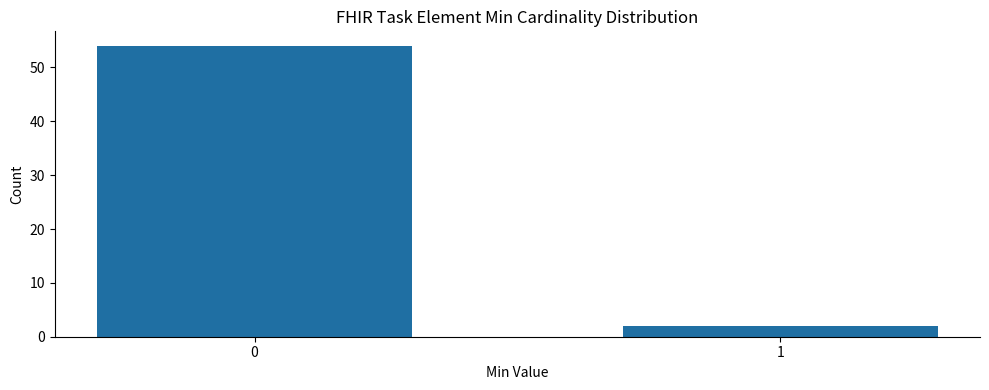

Reading left to right, transcribe all the data shown in this chart.

54	2